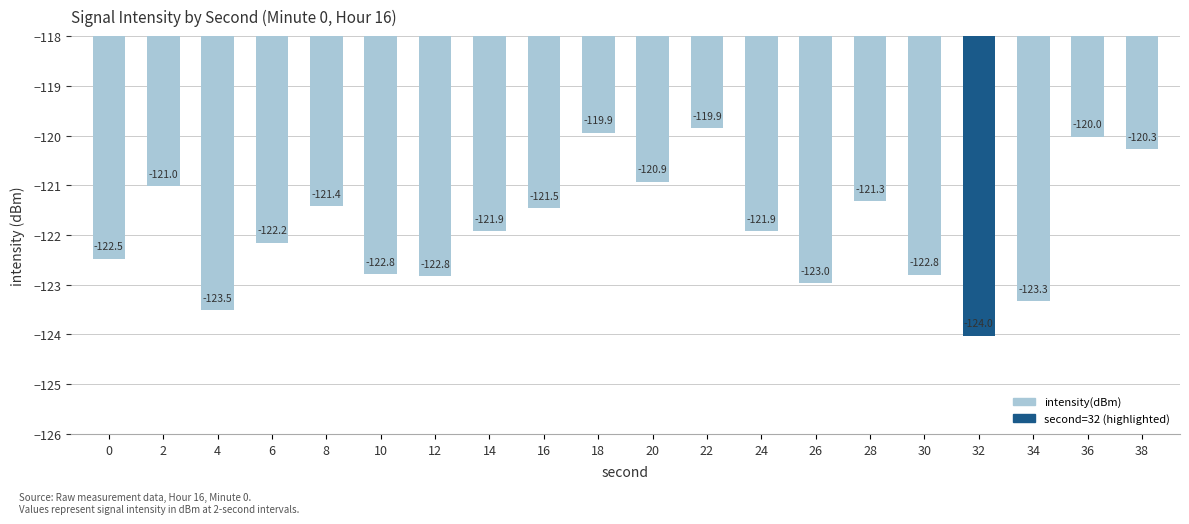

True or false: the data shows -60.2 at 8.

False